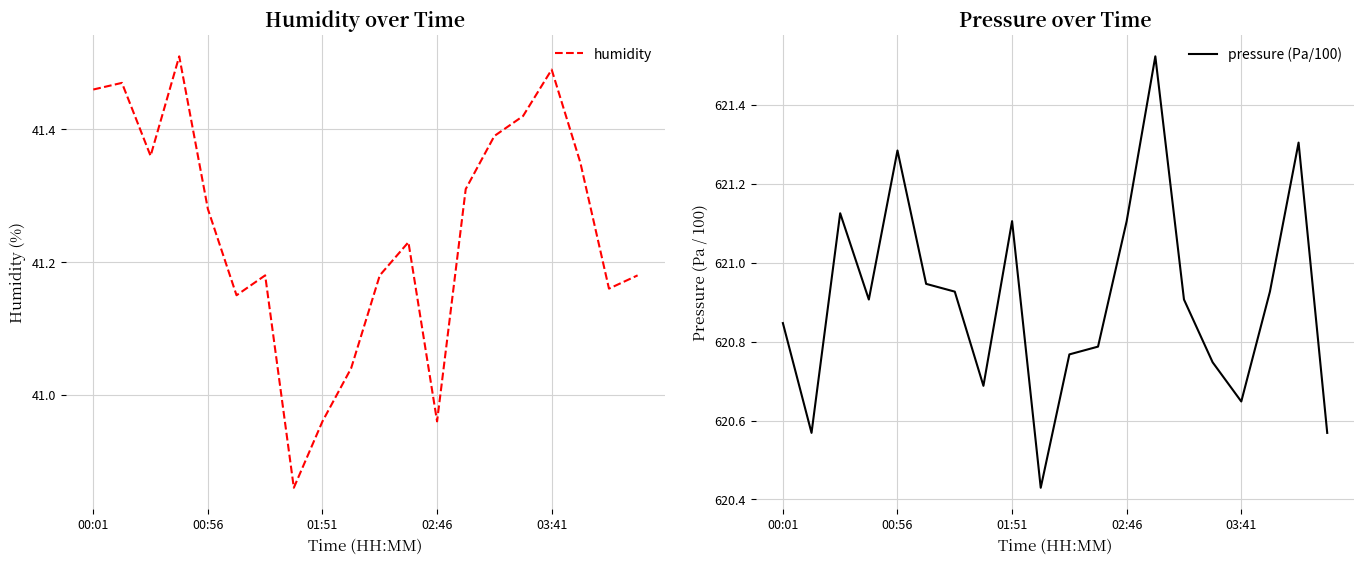

Is it true that humidity equals 27.3 at 01:51?

False